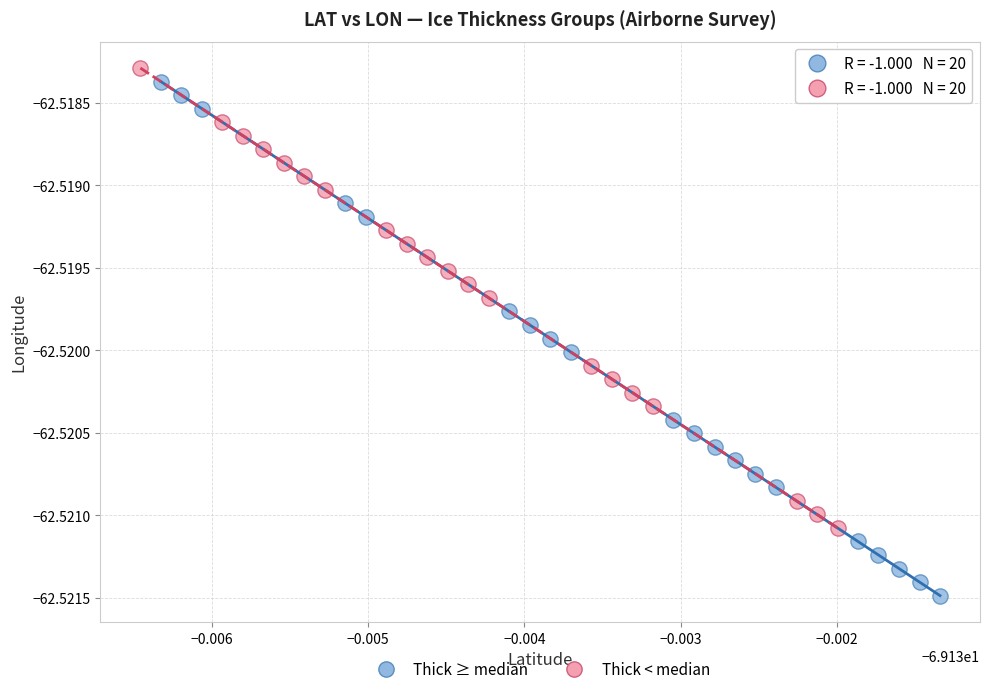

Which series reaches the maximum Y coordinate?

Thick < median